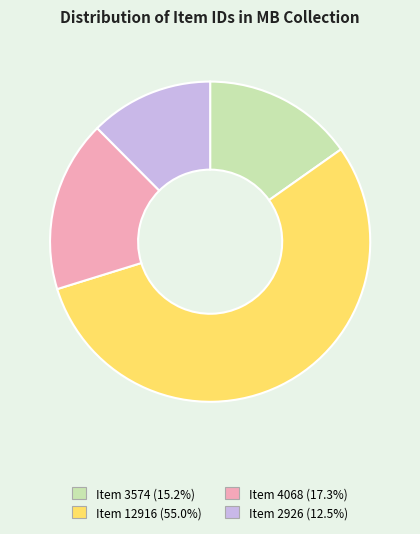

Is the sum of Item 2926 (12.5%) and Item 3574 (15.2%) greater than half?

No